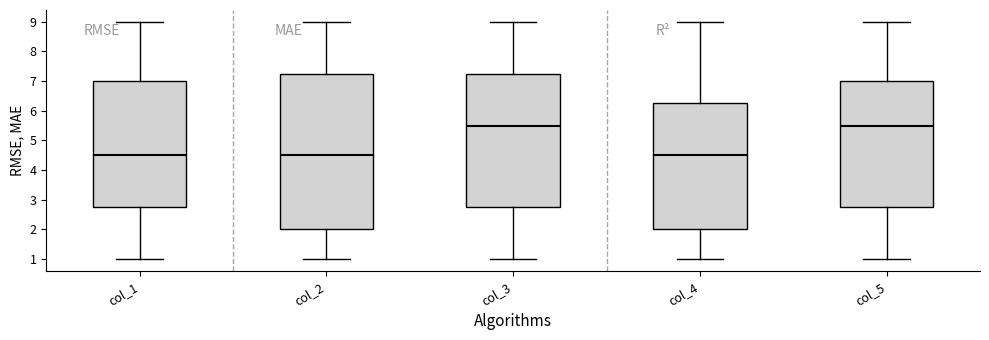

Which box is the tallest, from its lower edge to its upper edge?

col_2